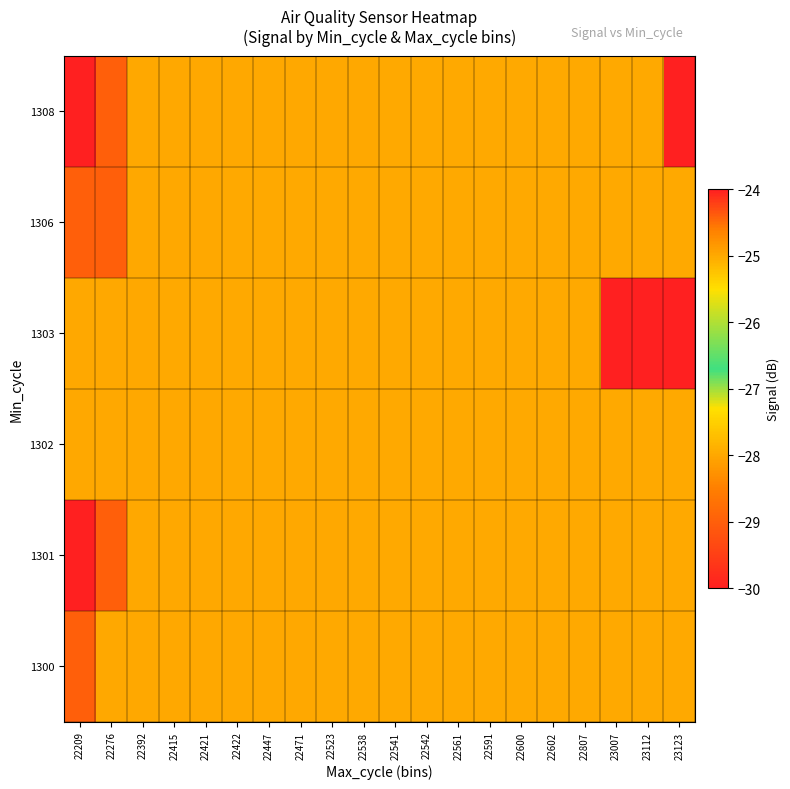

At 22538, list the series in order from largest to smallest.

1300, 1301, 1302, 1303, 1306, 1308